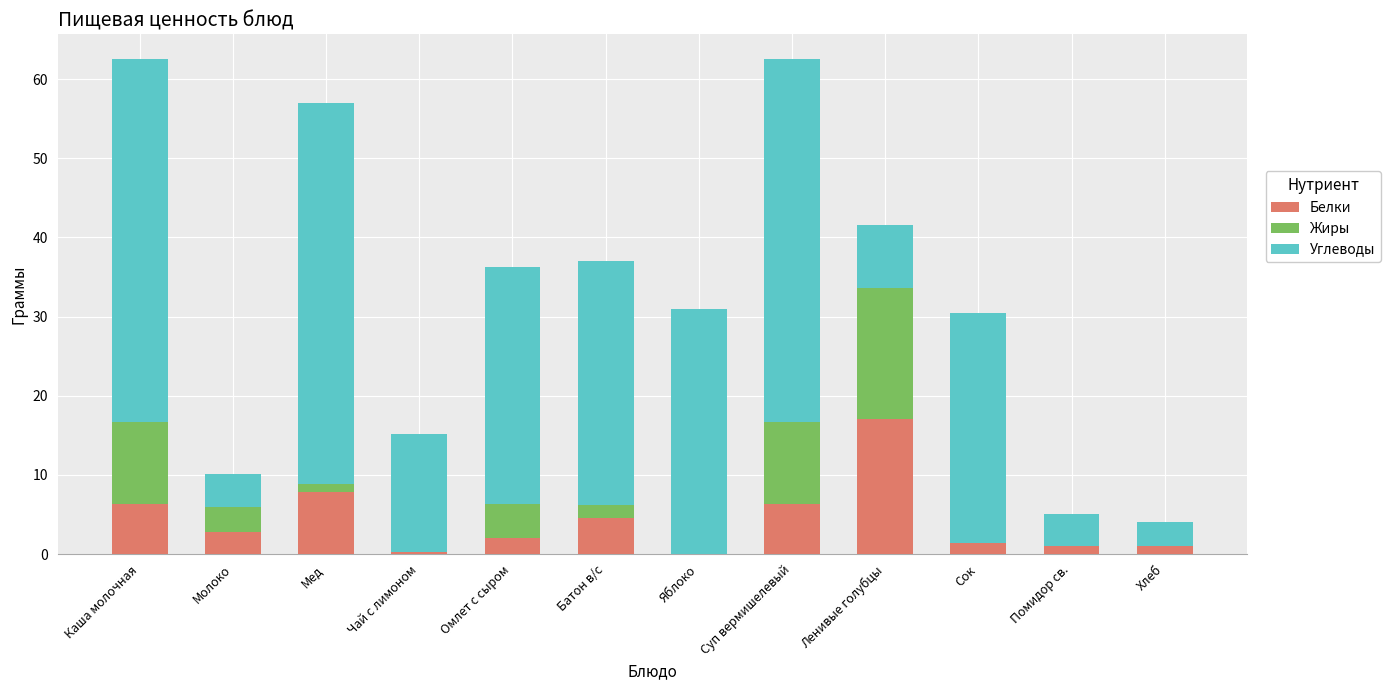

At which label does Белки reach its peak?

Ленивые голубцы